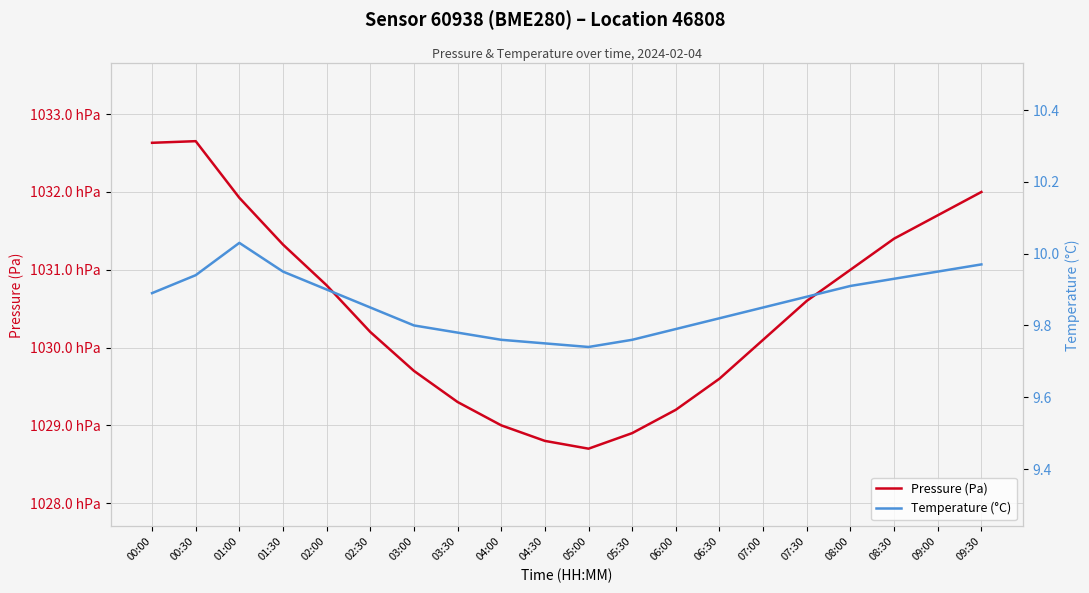

Is it true that Pressure (Pa) equals 139454.5 at 04:30?

False